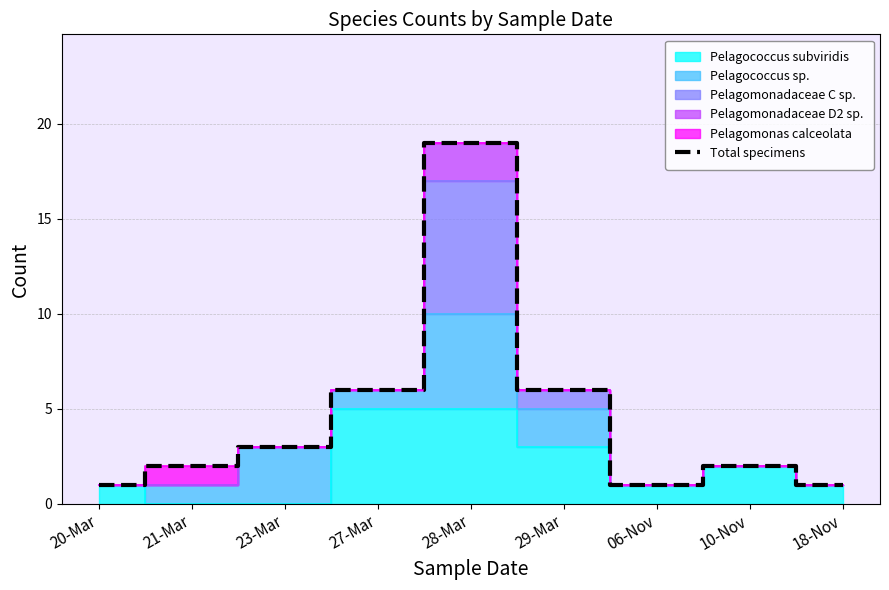

Where is the data nearest to the value 10?

27-Mar